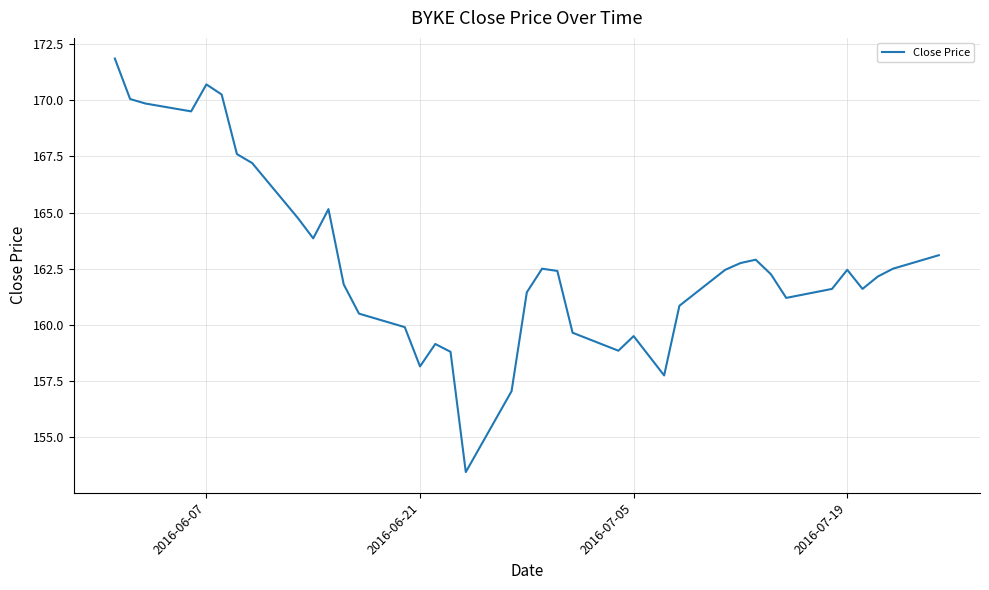

What is the difference between the maximum and minimum values?

18.4